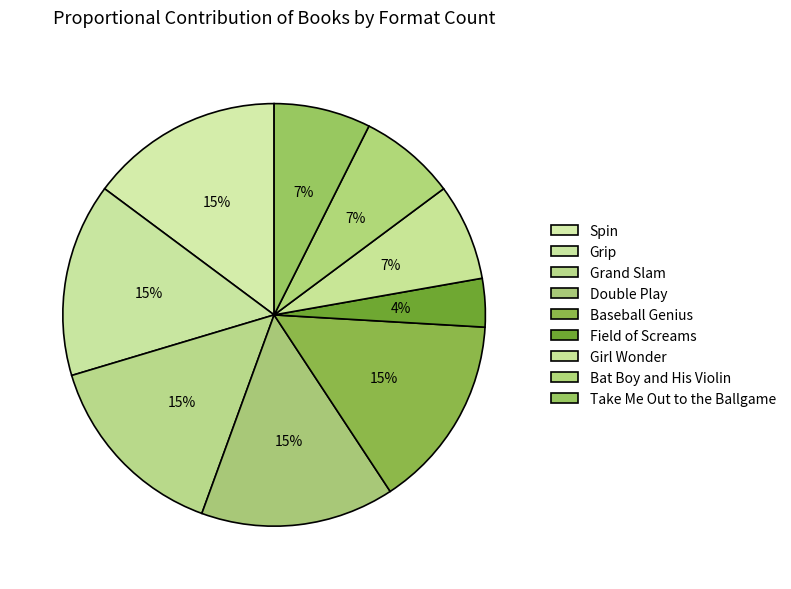

How many segments does this pie chart have?

9